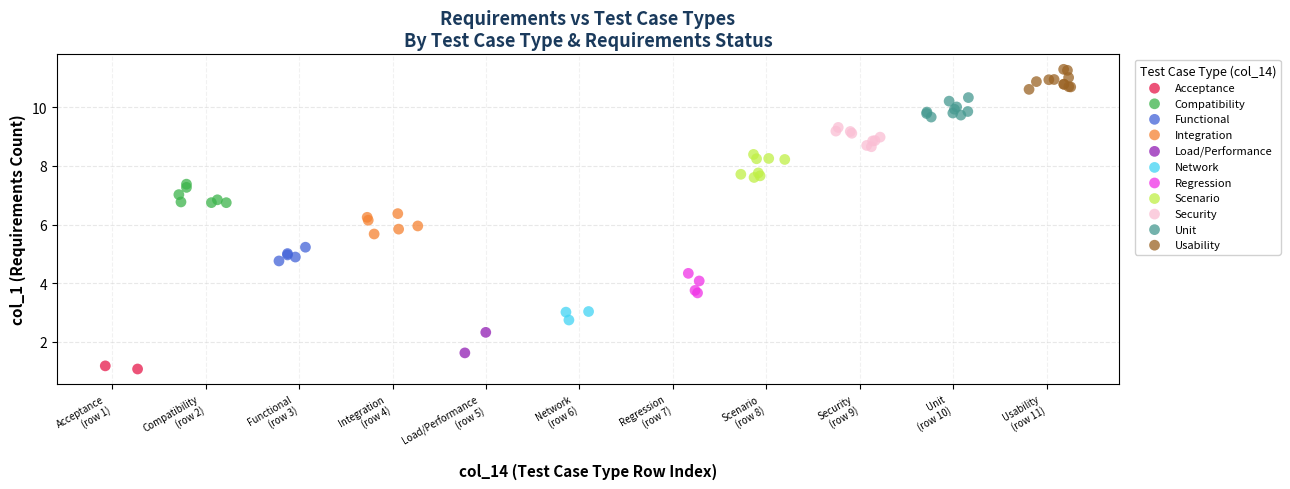

Which series contains the lowest Y value?

Acceptance